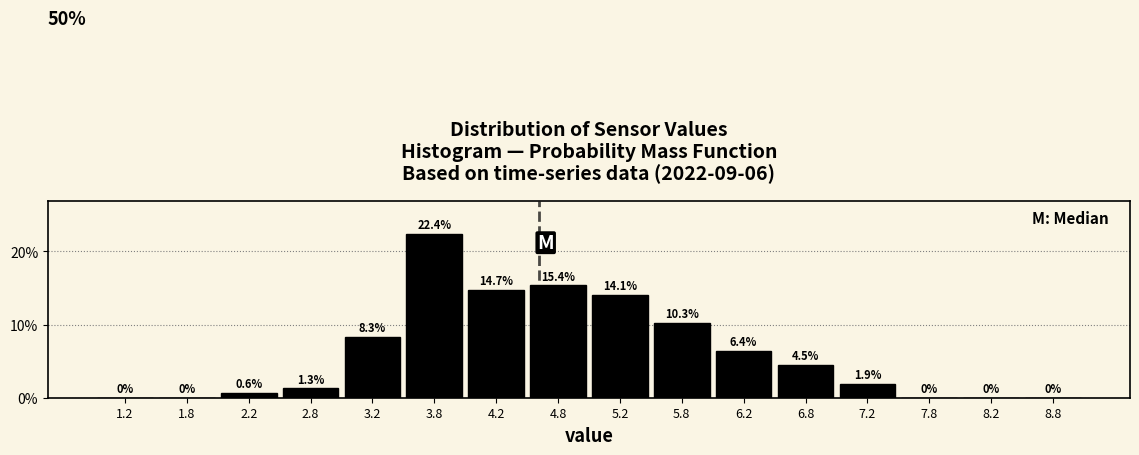

Reading left to right, list every bar in this chart as the range it spans on the x-axis followed by its height.

1.0 to 1.5: 0.0
1.5 to 2.0: 0.0
2.0 to 2.5: 0.6
2.5 to 3.0: 1.3
3.0 to 3.5: 8.3
3.5 to 4.0: 22.4
4.0 to 4.5: 14.7
4.5 to 5.0: 15.4
5.0 to 5.5: 14.1
5.5 to 6.0: 10.3
6.0 to 6.5: 6.4
6.5 to 7.0: 4.5
7.0 to 7.5: 1.9
7.5 to 8.0: 0.0
8.0 to 8.5: 0.0
8.5 to 9.0: 0.0